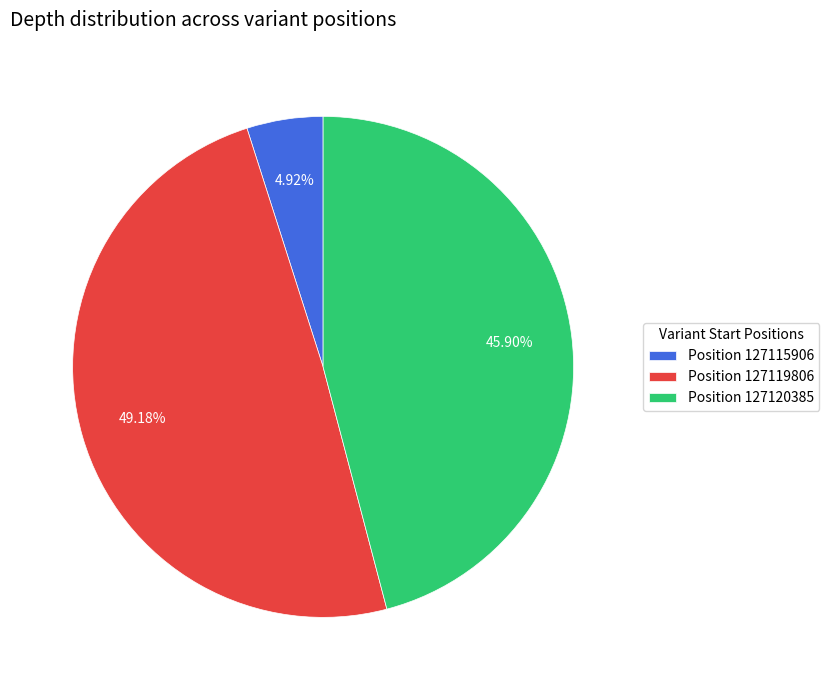

What is the smallest slice in the pie chart?

Position 127115906